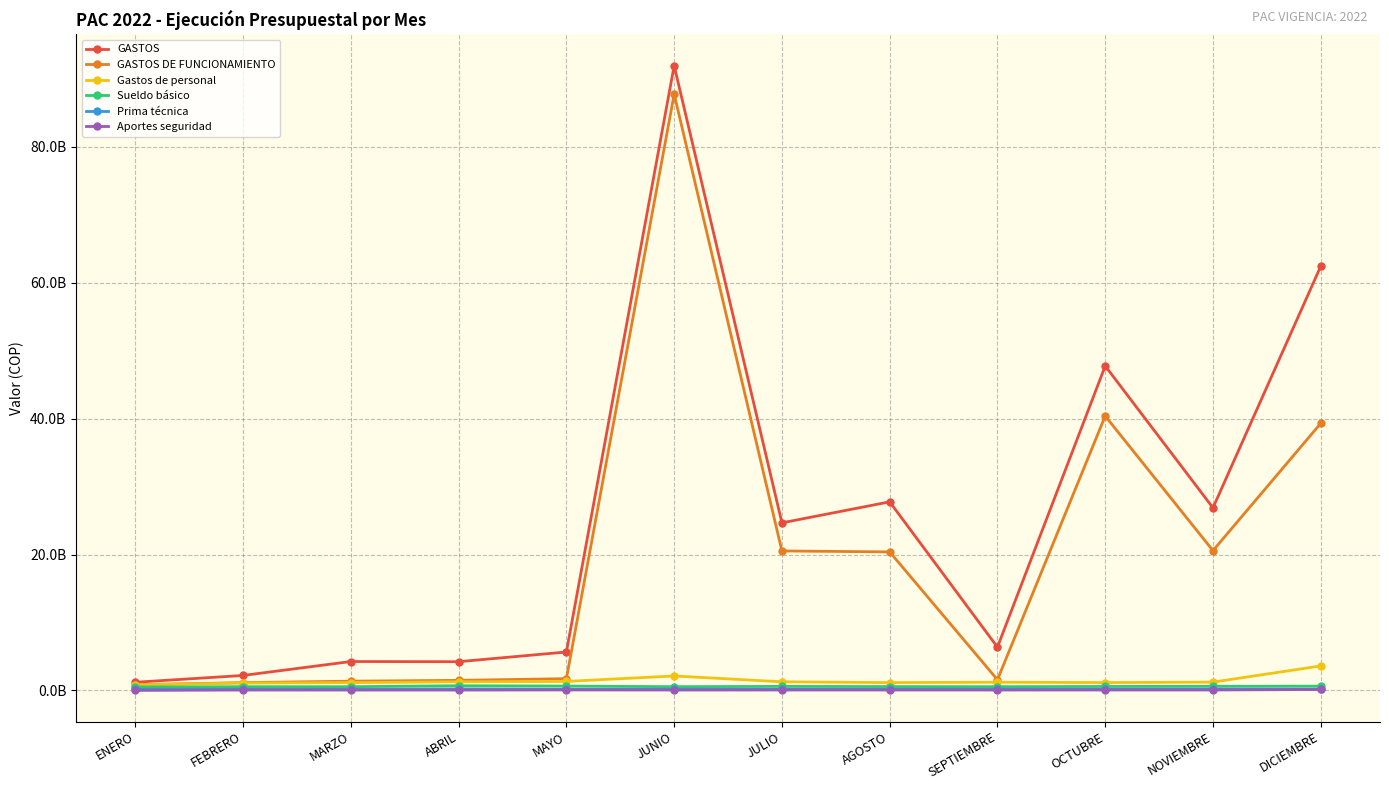

At which label does GASTOS first exceed 24661413629?

JUNIO